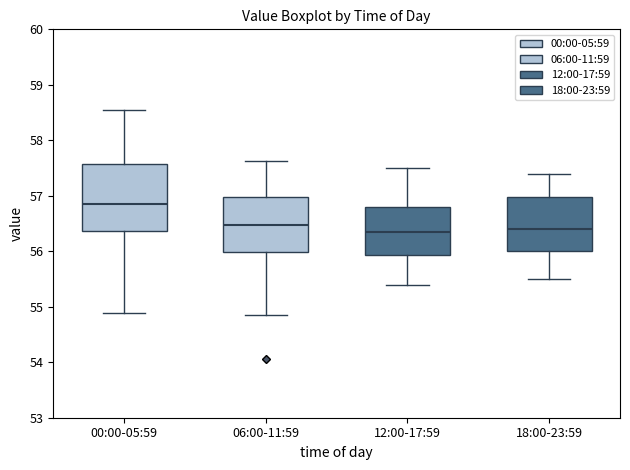

Which box's median line is the highest?

00:00-05:59